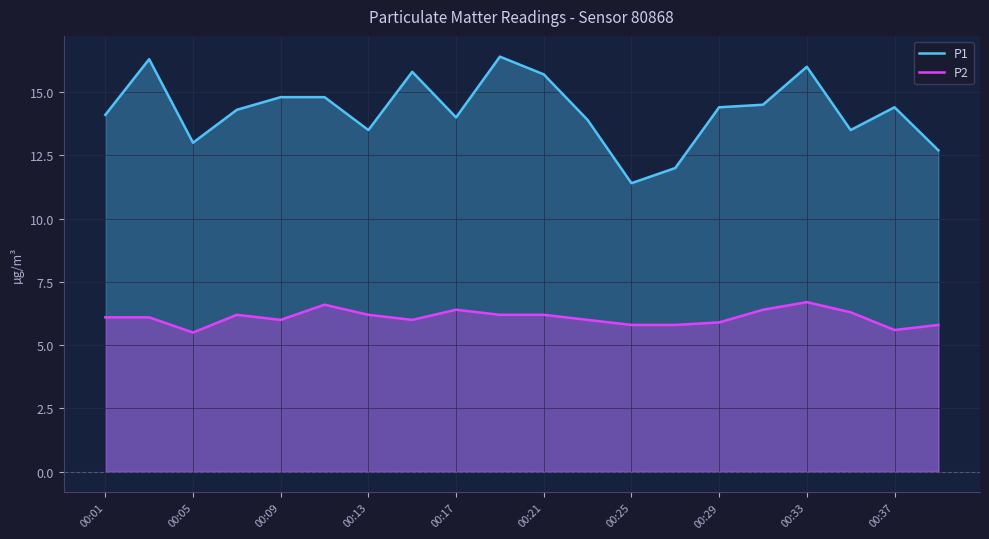

True or false: P2 and P1 cross at least once.

False